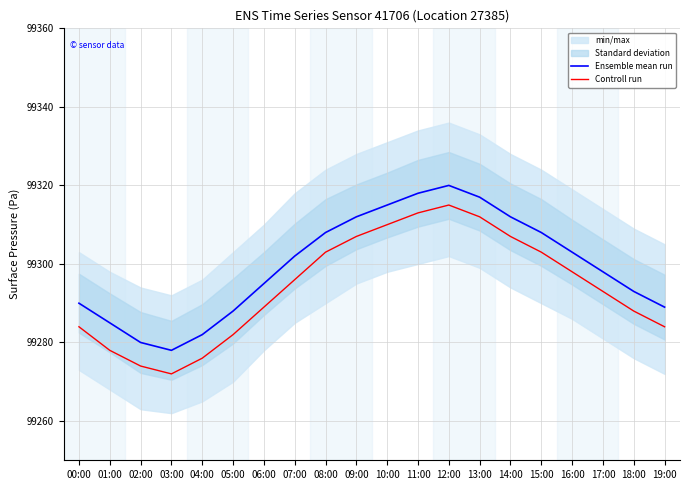

At which label is Controll run closest to 99293?

17:00